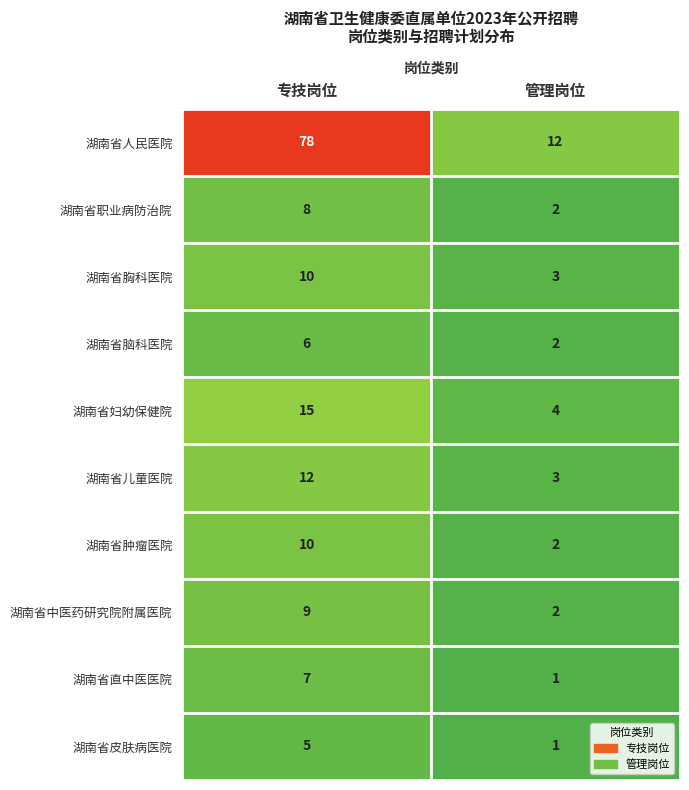

The 湖南省直中医医院 series shows 2 at 管理岗位. True or false?

False